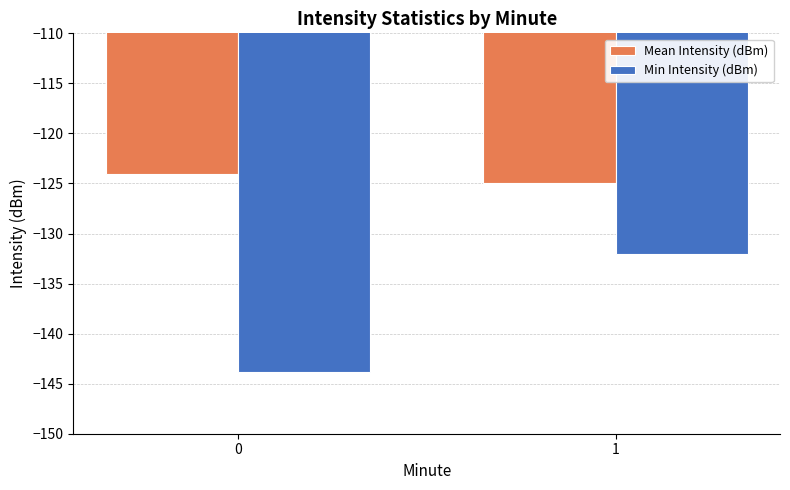

At which category is the sum across all series the highest?

1